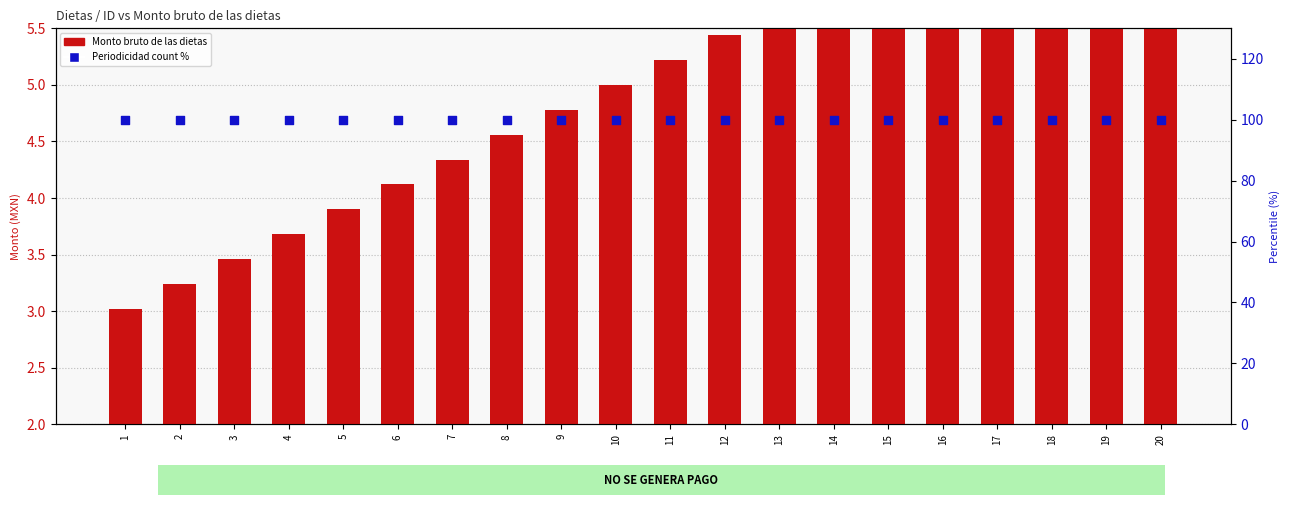

Which series has the widest spread of Y values?

Monto bruto de las dietas